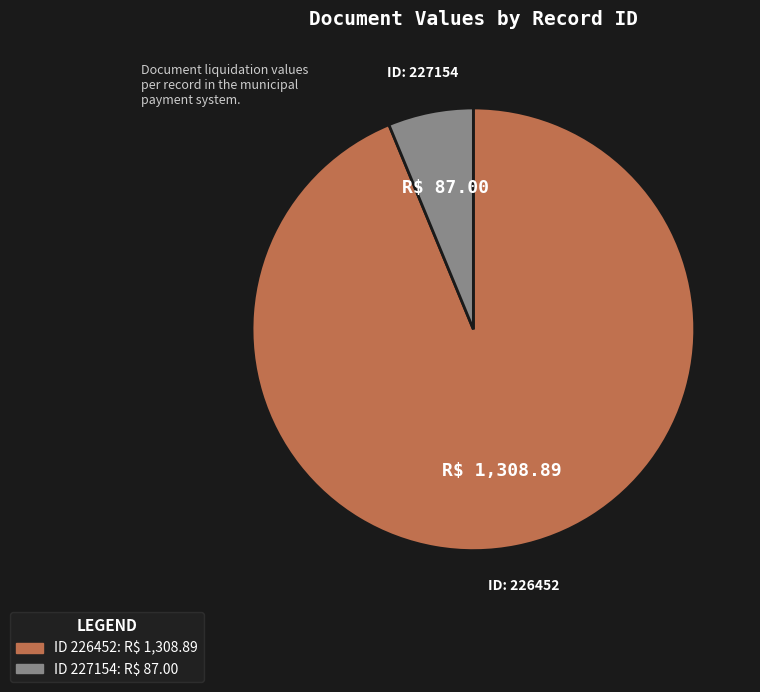

Is there a majority slice in this chart?

Yes